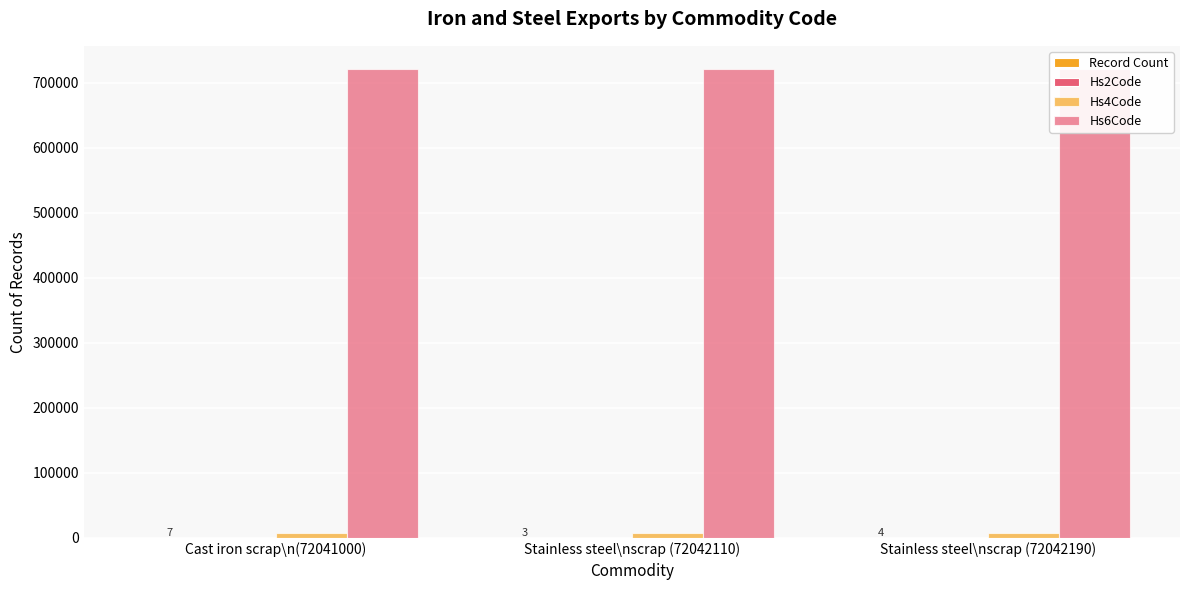

At which category is the sum across all series the highest?

Stainless steel\nscrap (72042190)